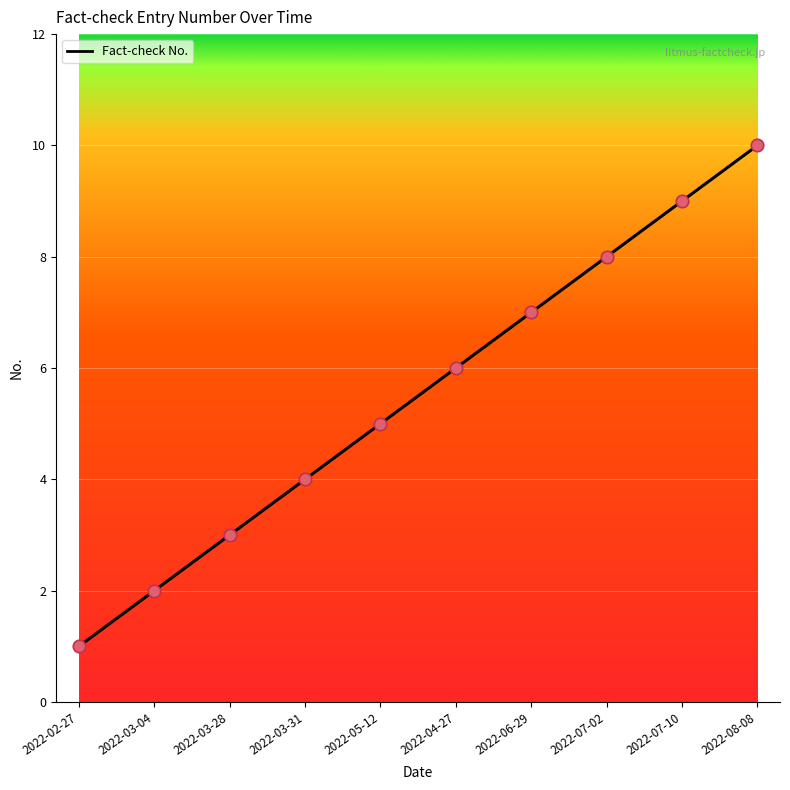

What is the change in value from 2022-03-04 to 2022-06-29?

+5